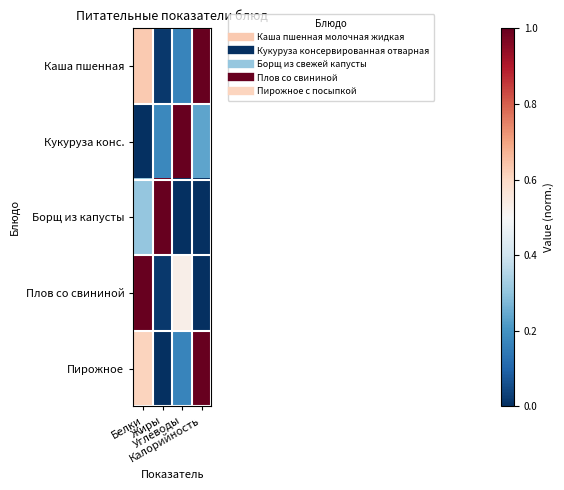

List the series in order of their peak value, highest first.

Каша пшенная, Кукуруза конс., Борщ из капусты, Плов со свининой, Пирожное